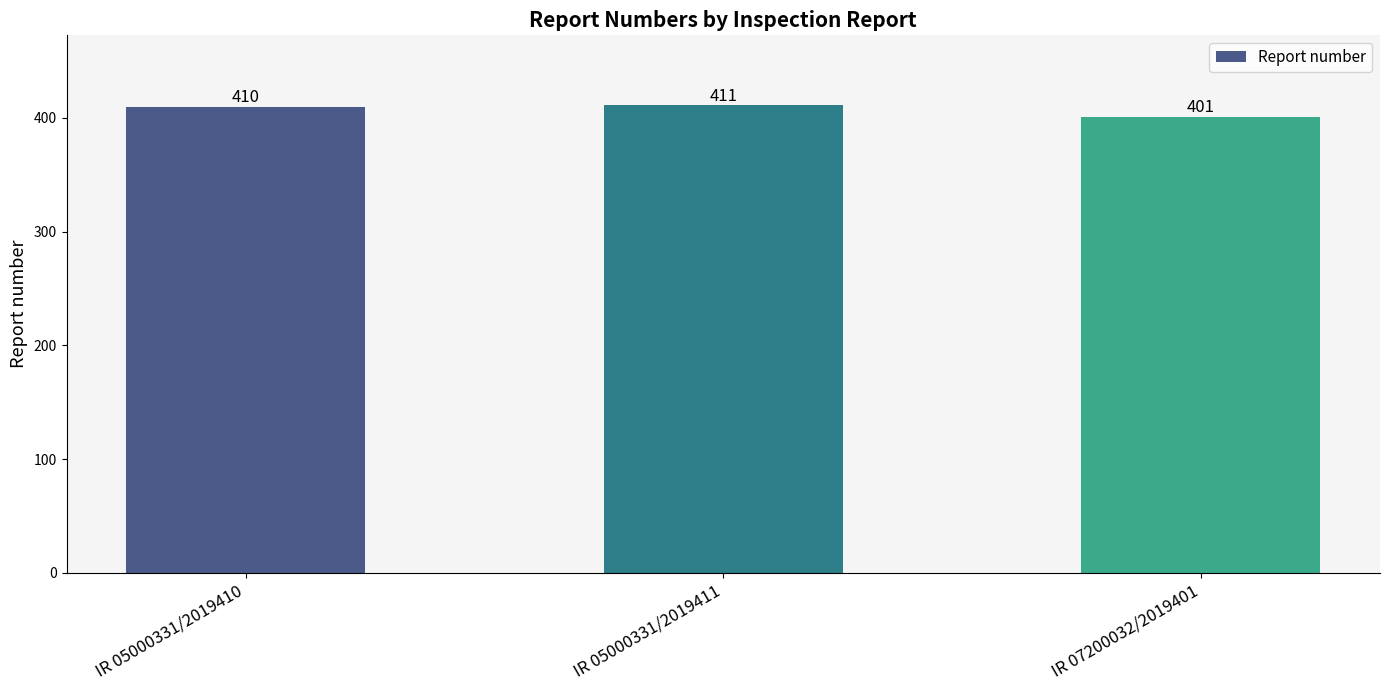

What is the smallest value displayed?

401